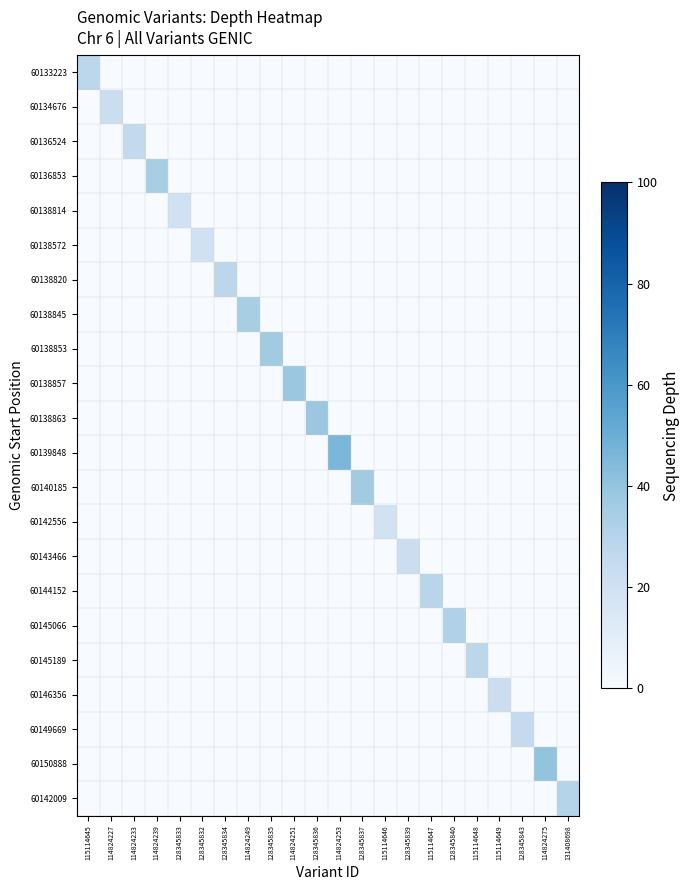

What is the difference between the highest and lowest values at 114824251?

38